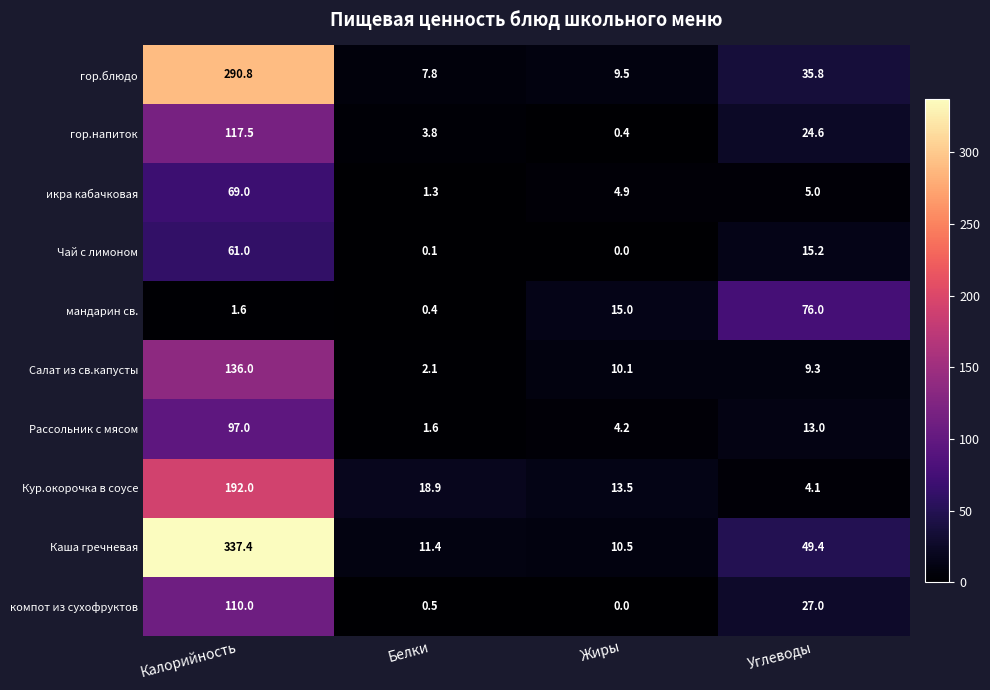

Is it true that Каша гречневая equals 10.5 at Жиры?

True